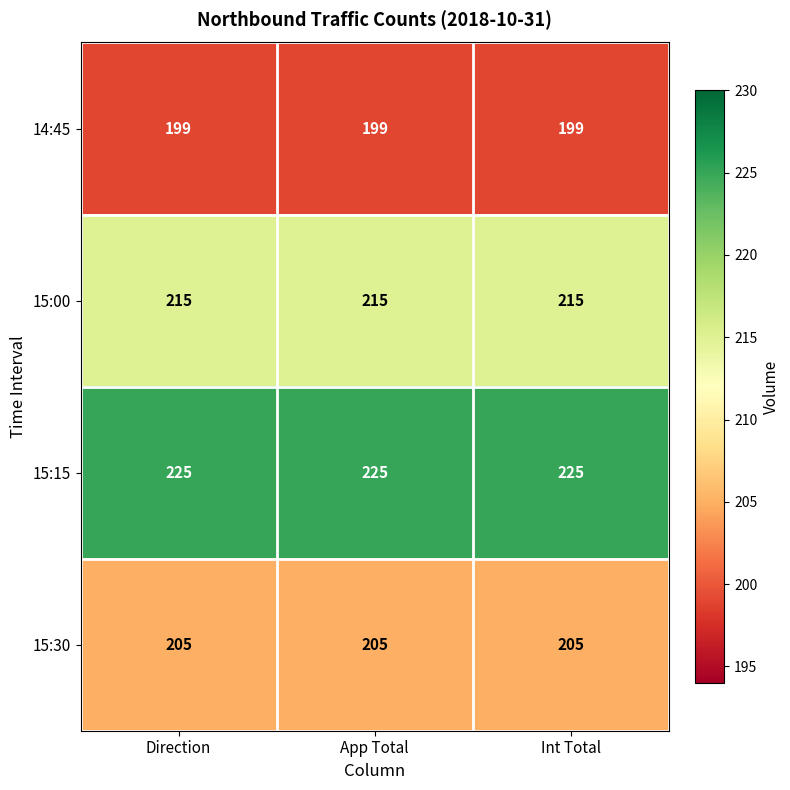

True or false: 14:45 has a value of 199 at Int Total.

True